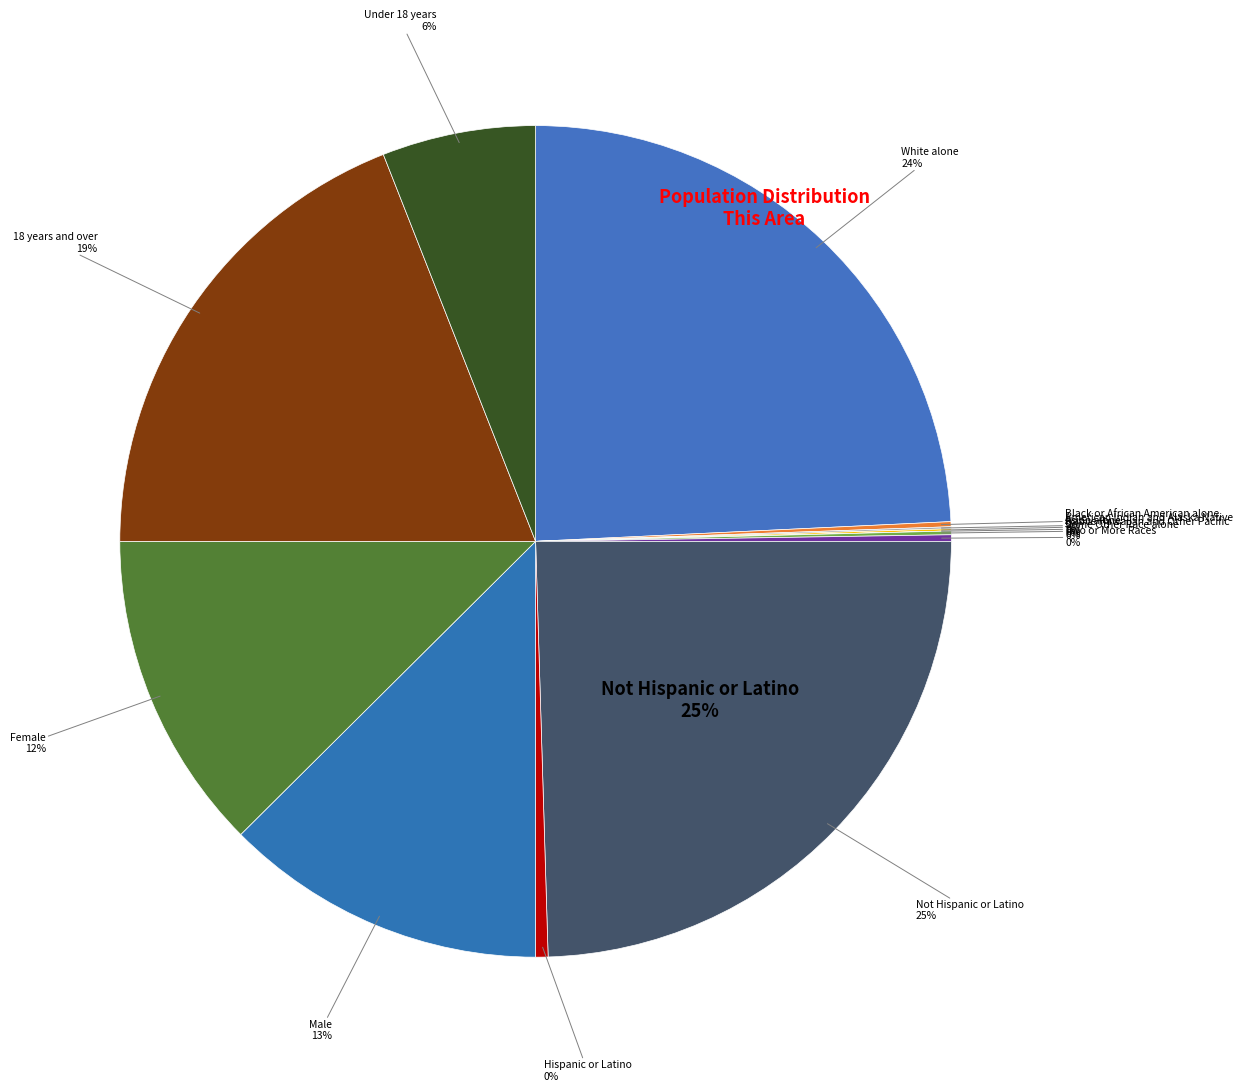

To the nearest percent, what percentage of the pie is Not Hispanic or Latino?

25%